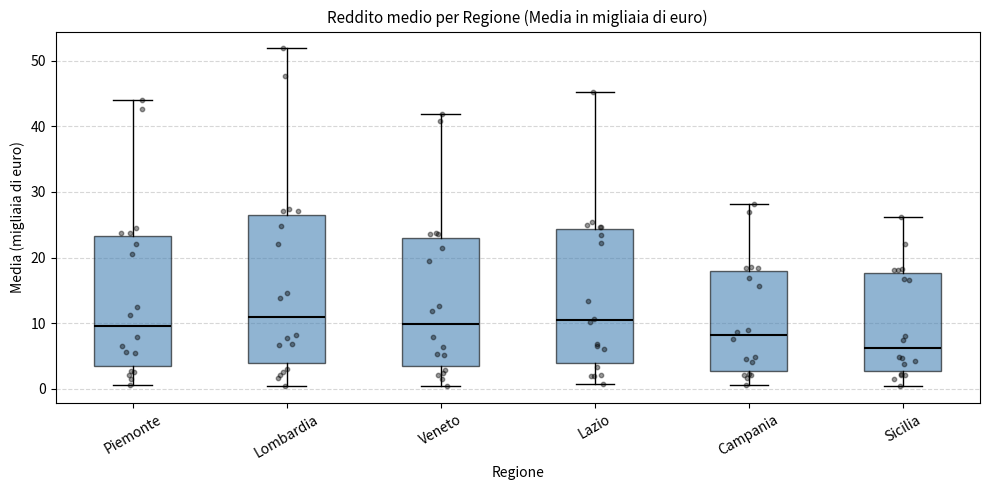

Where does the median line of the box for Piemonte sit on the y-axis? The values are not printed on the chart, so give them approximately, as read against the axis.

10